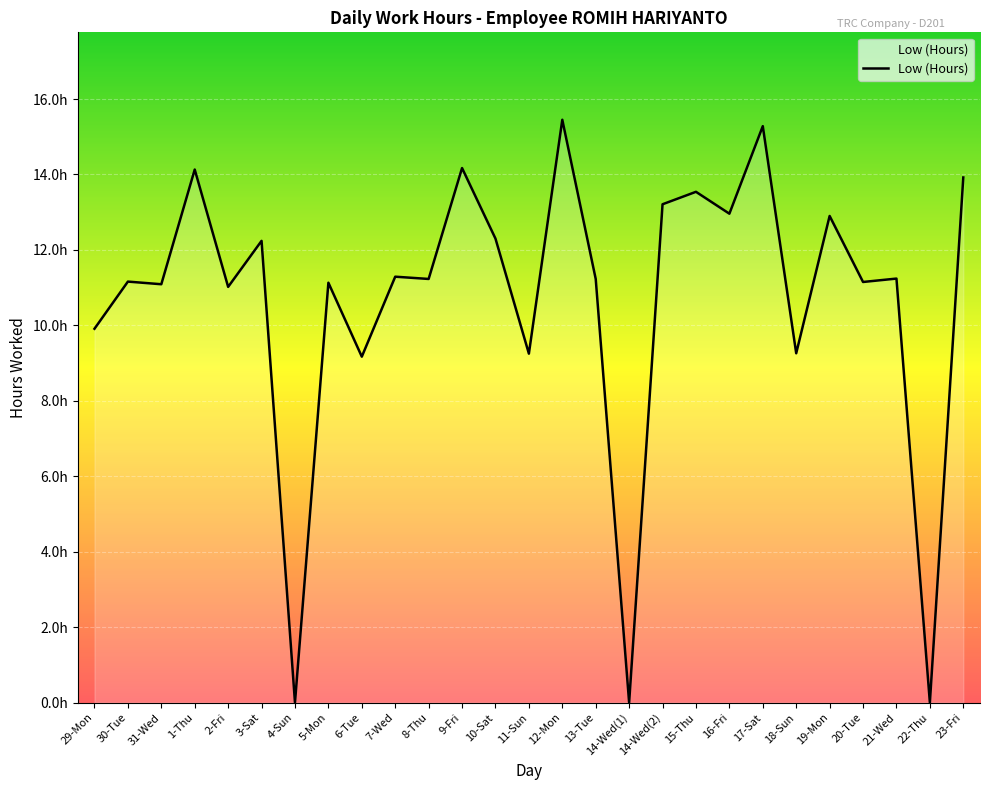

Does the chart display data point markers on the line(s)?

No